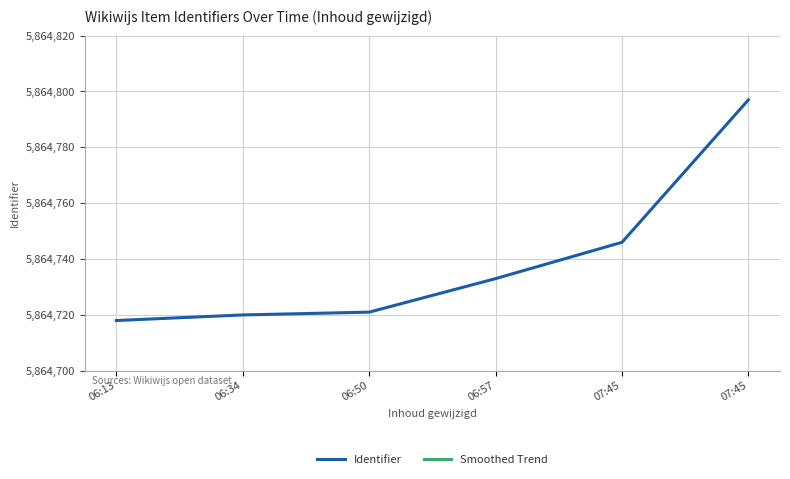

What is the sum of the Smoothed Trend values at 06:13 and 07:45?

11728342.0